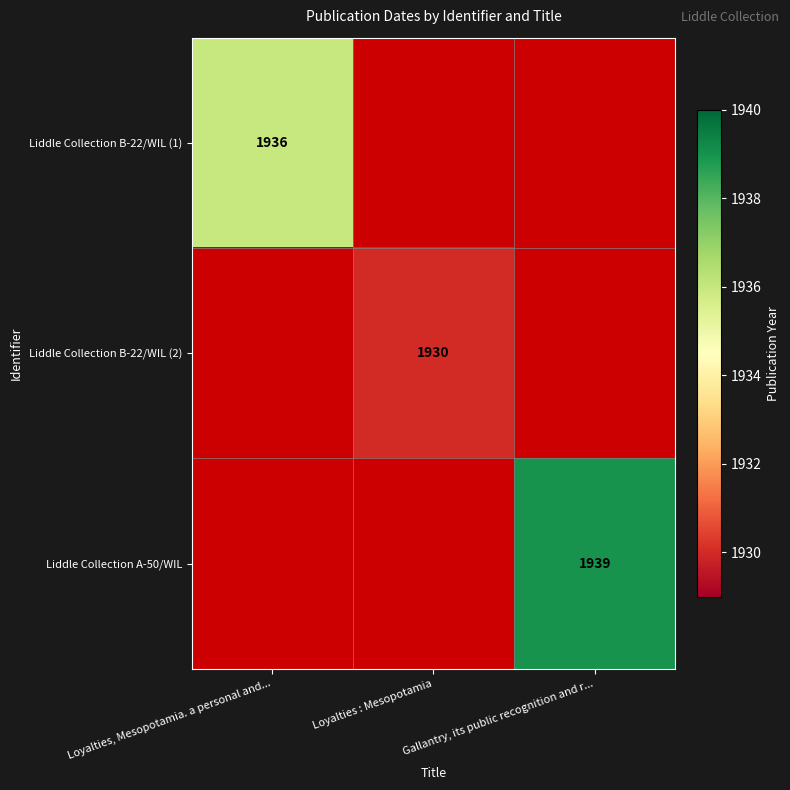

Is it true that Liddle Collection B-22/WIL (2) equals 1930 at Loyalties : Mesopotamia?

True